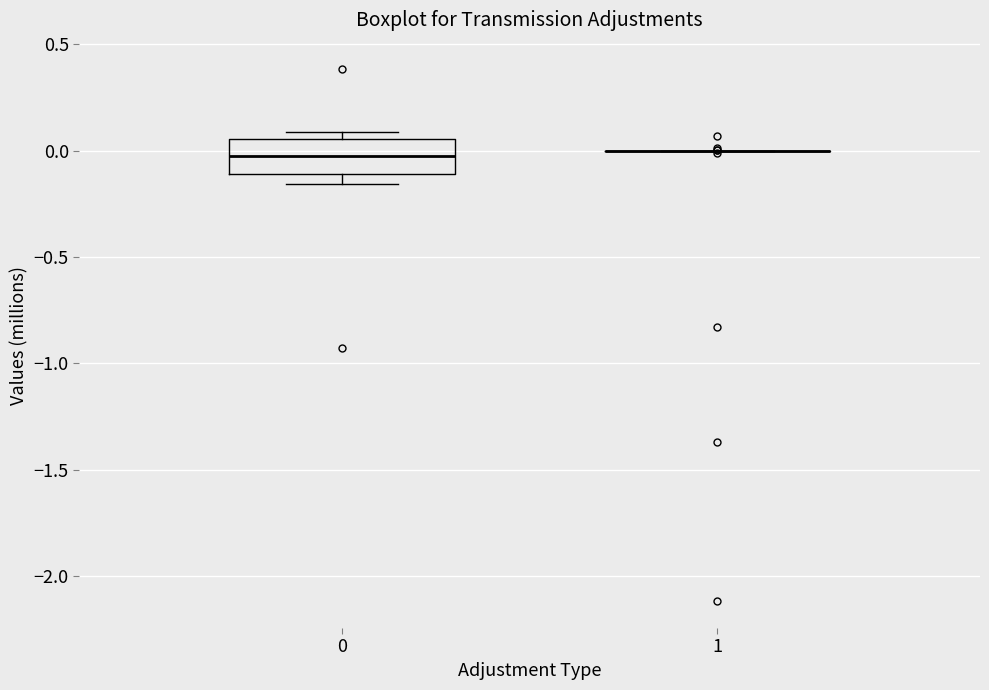

Reading left to right, transcribe this box plot: for each box, give where its median line is, the range the box spans, and where its two whiskers end, as read against the y-axis. The values are not printed on the chart, so give them approximately, as read against the axis.

0: median 0.00, box -0.10 to 0.05, whiskers -0.15 to 0.10
1: box collapsed to a line at 0.00, whiskers 0.00 to 0.00